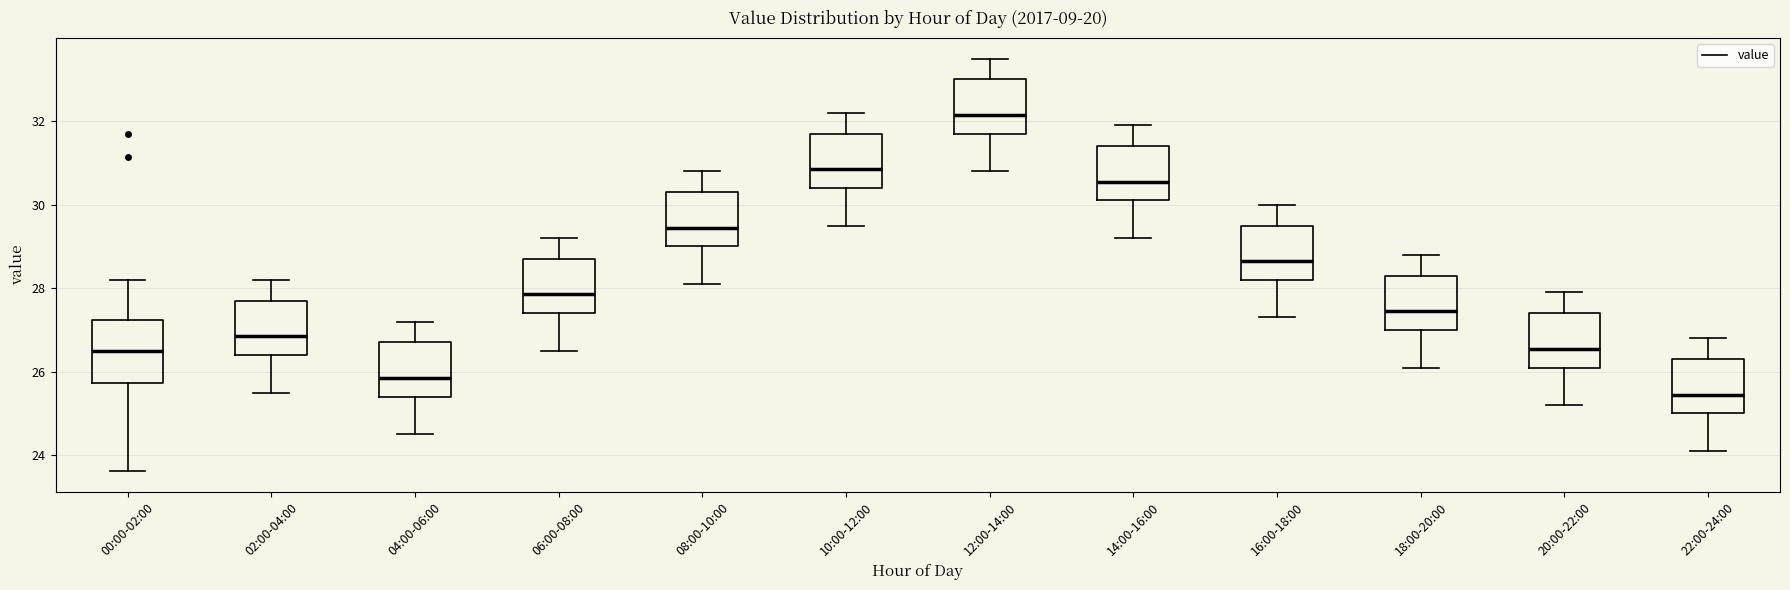

Where does the upper whisker of the box for 00:00-02:00 end on the y-axis? The values are not printed on the chart, so give them approximately, as read against the axis.

28.2